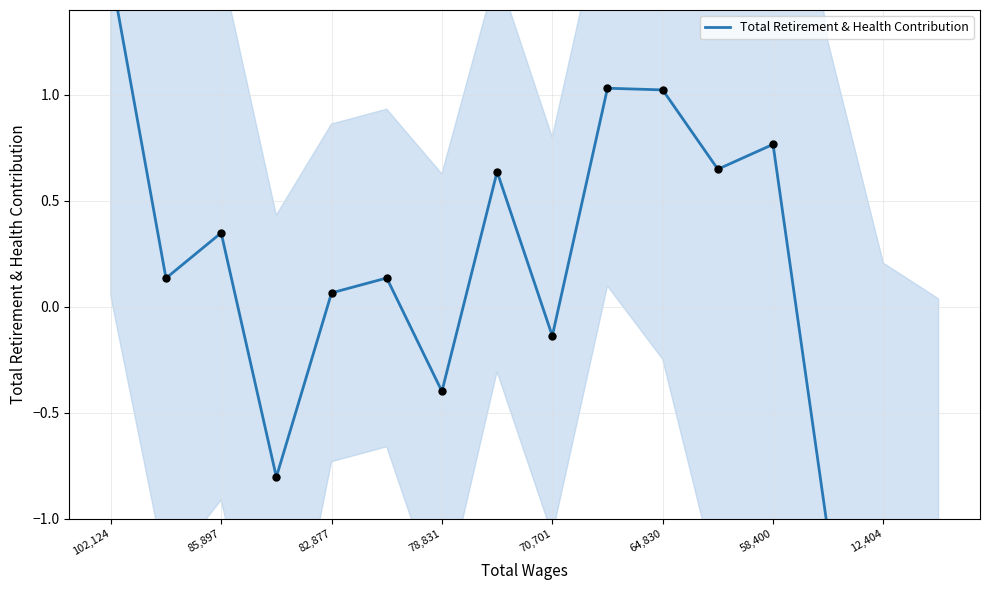

What is the change in value from 8 to 13?

-0.9